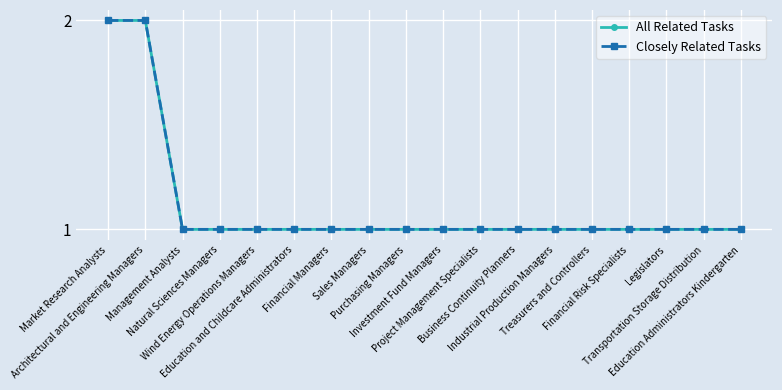

What is the label of the 8th point from the left?

Sales Managers